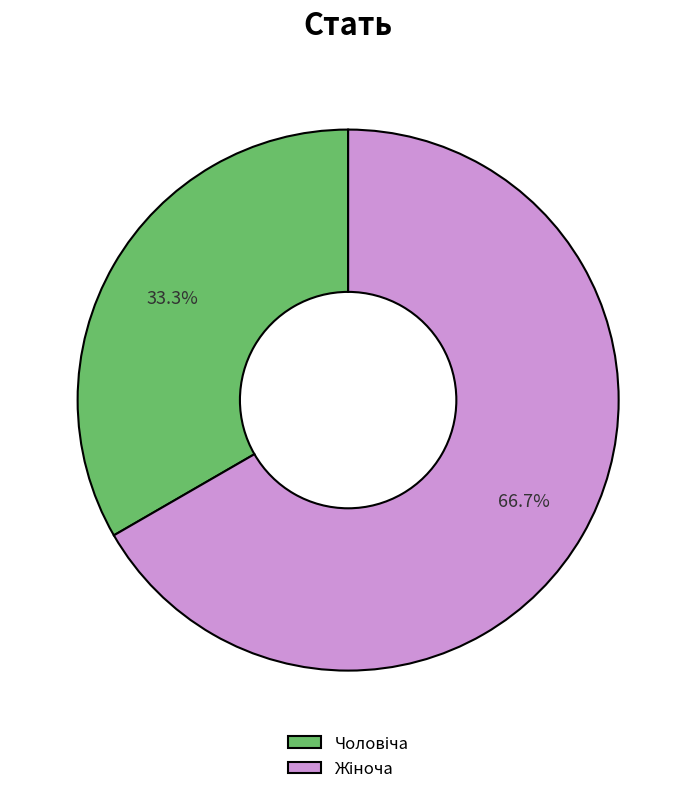

Is there any slice that represents more than half of the pie?

Yes